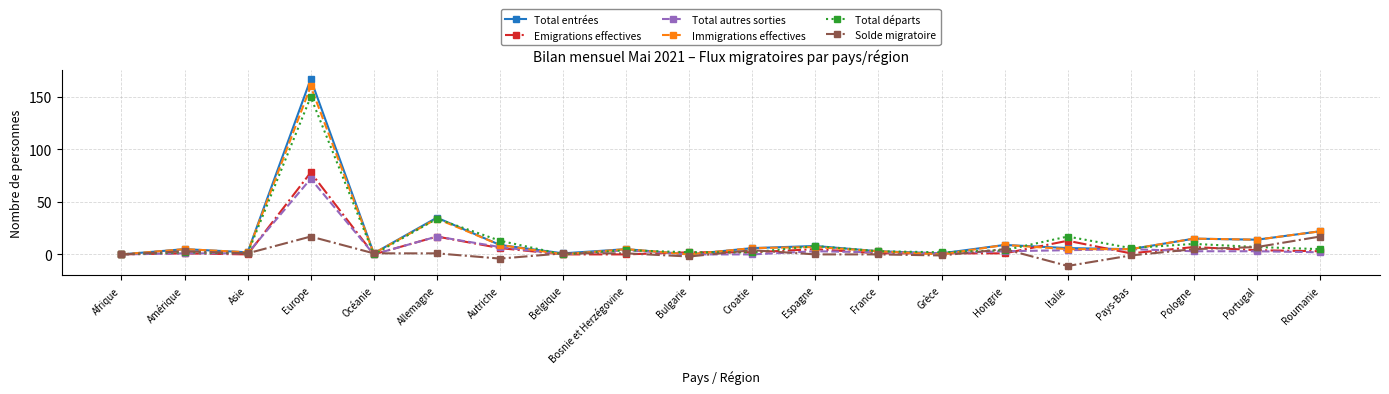

Is the value of Total autres sorties at Pays-Bas greater than the value of Solde migratoire at Bosnie et Herzégovine?

Yes